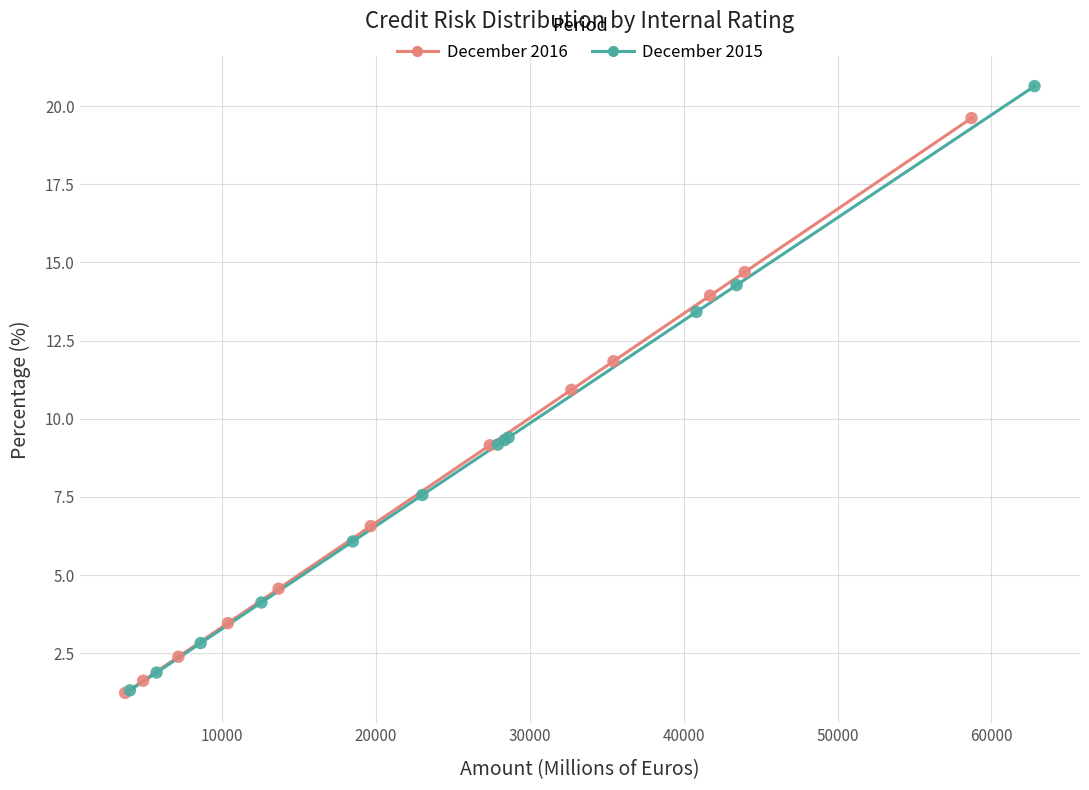

Which series contains the highest Y value?

December 2015